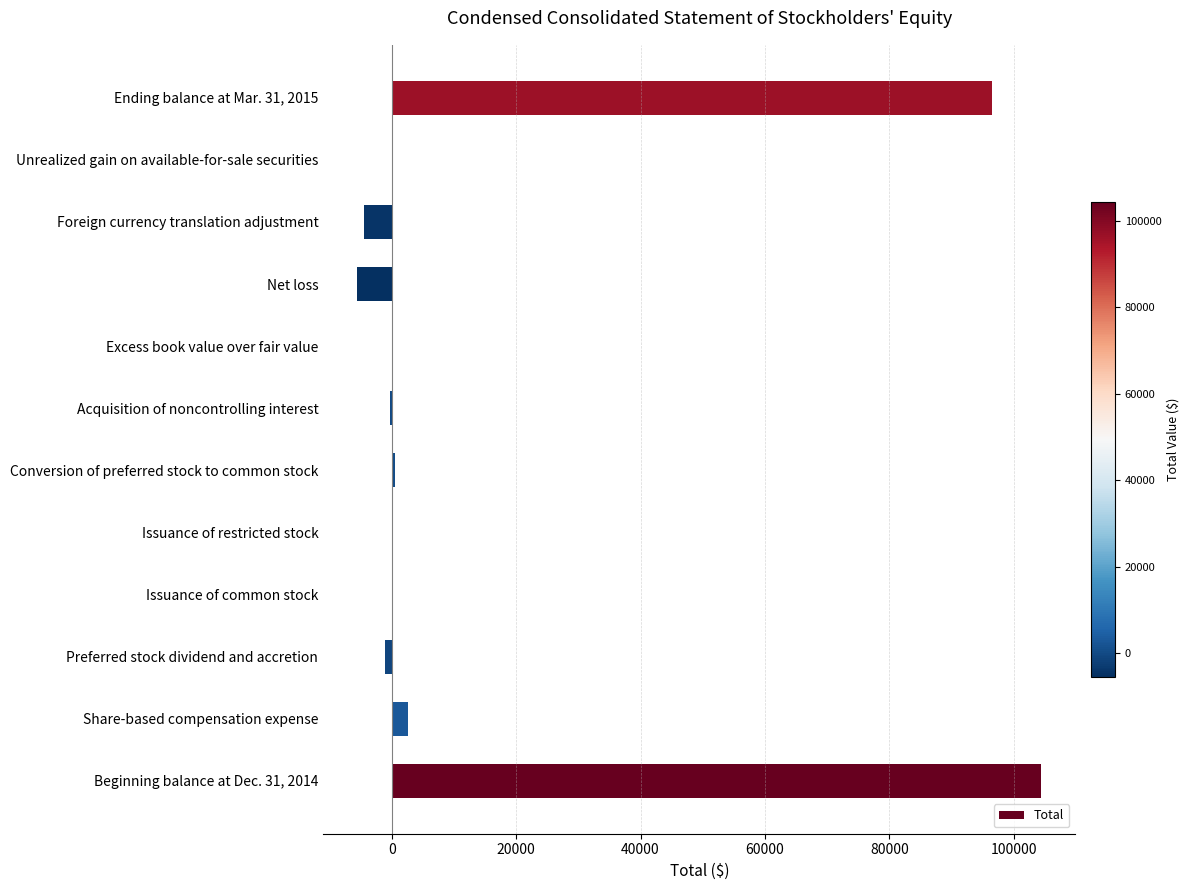

Where is the data nearest to the value 49448?

Share-based compensation expense